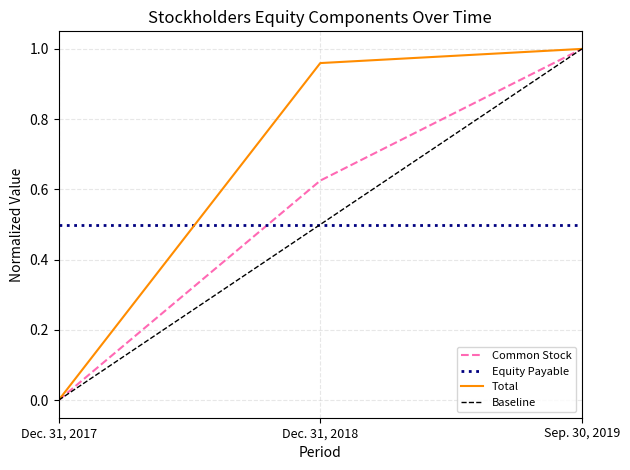

Which series has the largest total across all categories?

Total